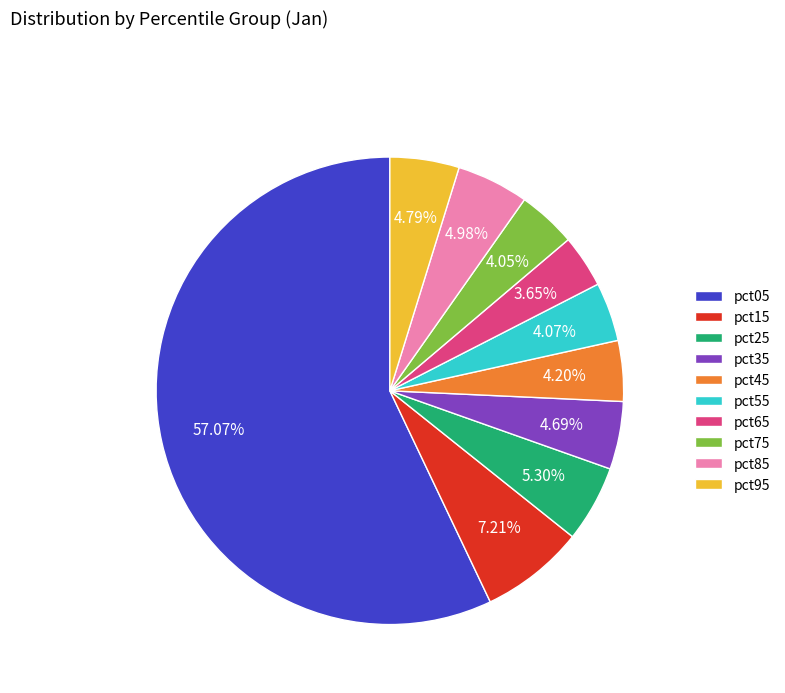

Between pct65 and pct35, which is larger?

pct35